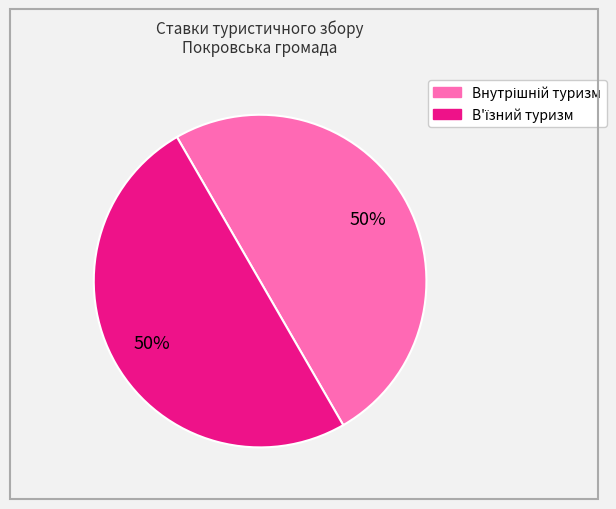

To the nearest percent, what is the average slice percentage?

50%